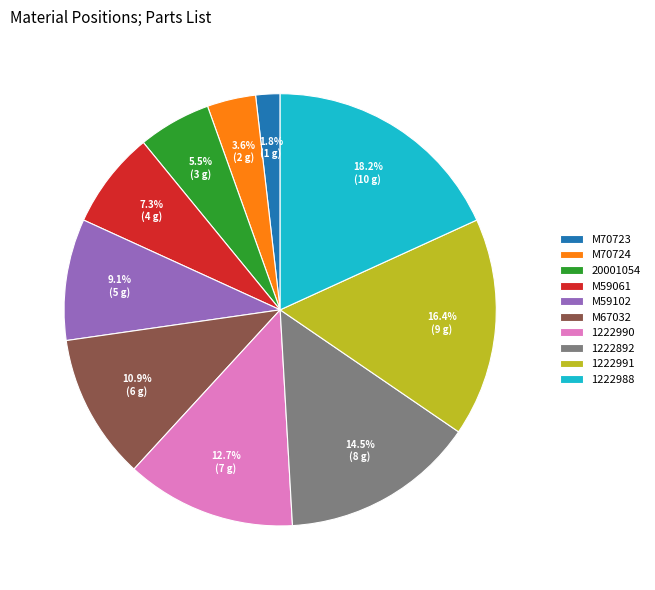

Is it true that 1222990 is 2% of the pie?

False